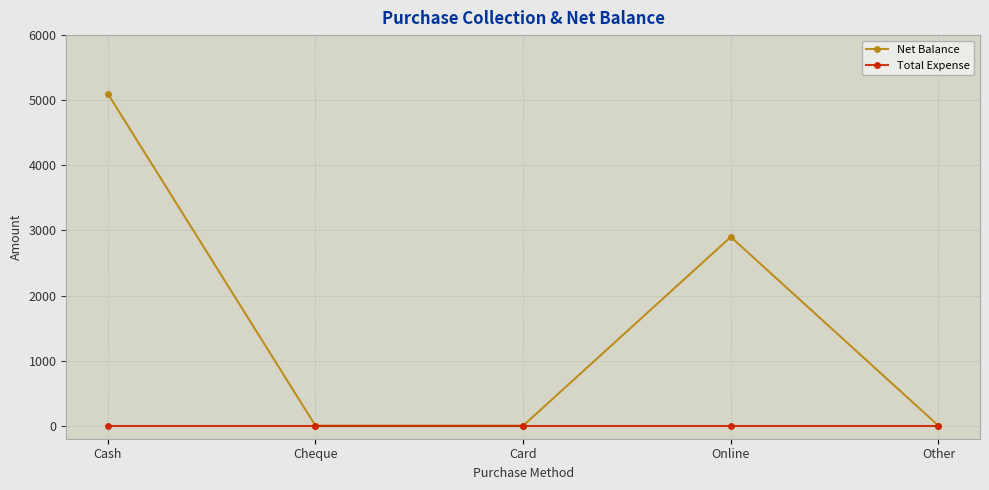

True or false: Net Balance has more than 1 points higher than both neighbors.

False